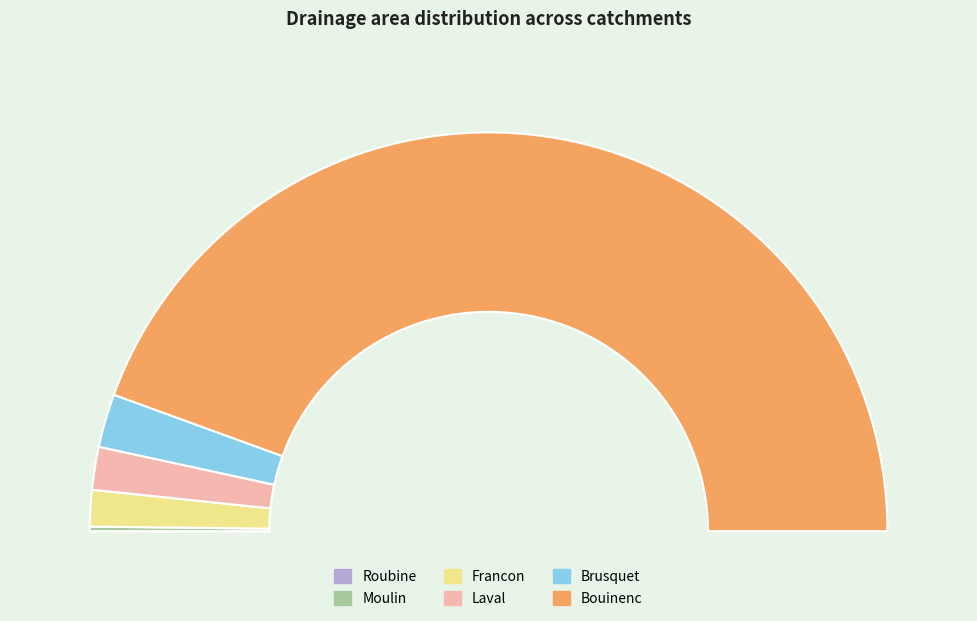

Does any single category account for the majority?

Yes